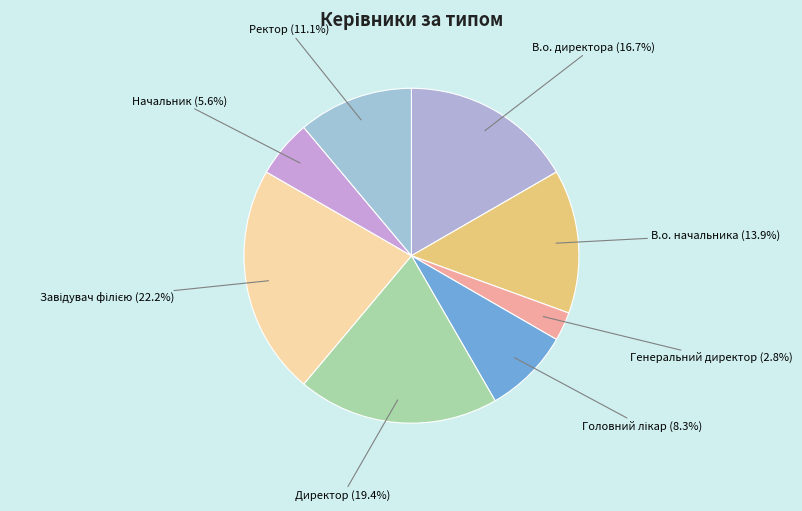

Is В.о. начальника the majority of the pie?

No